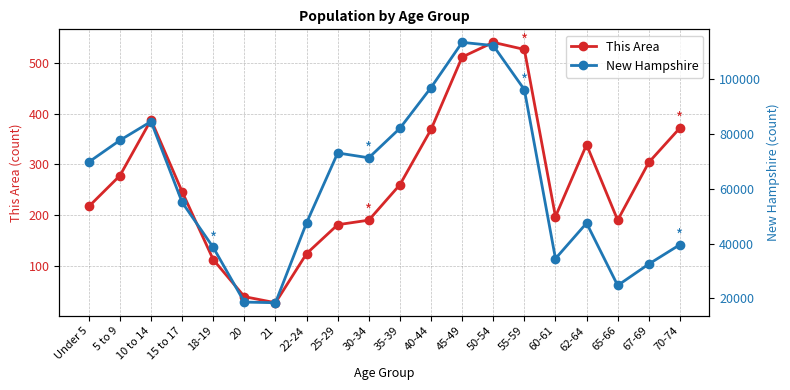

At which category is the sum across all series the highest?

45-49